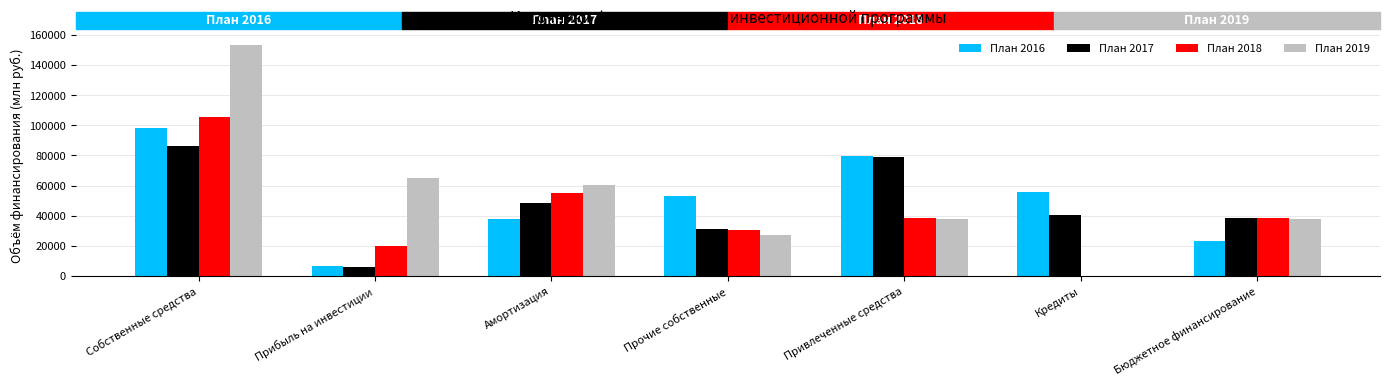

Which series has the widest spread of values?

План 2019